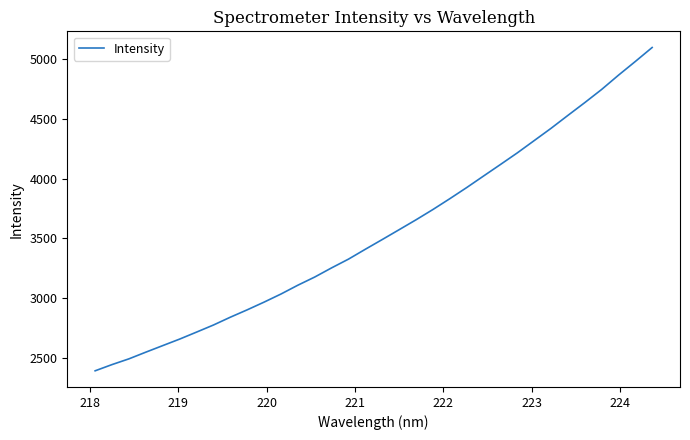

What is the difference between the maximum and minimum values?

2708.0